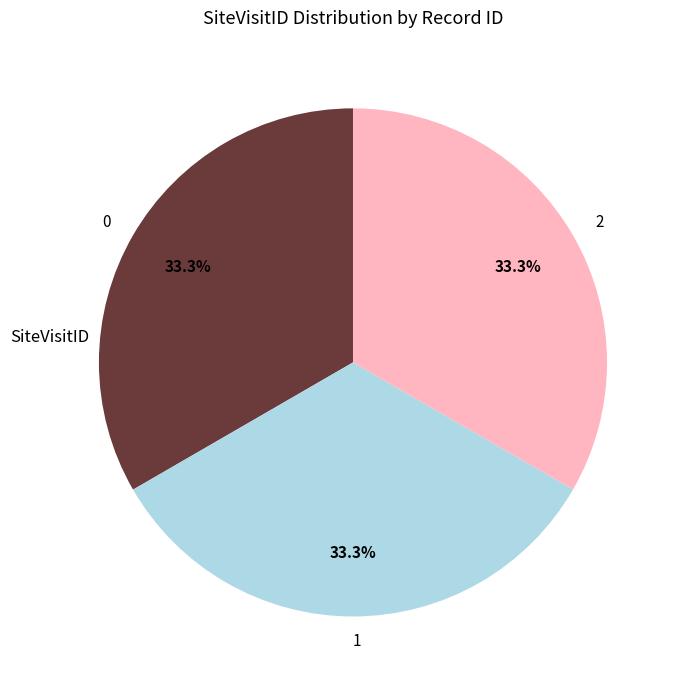

What is the total percentage of 1 and 2?

66.7%